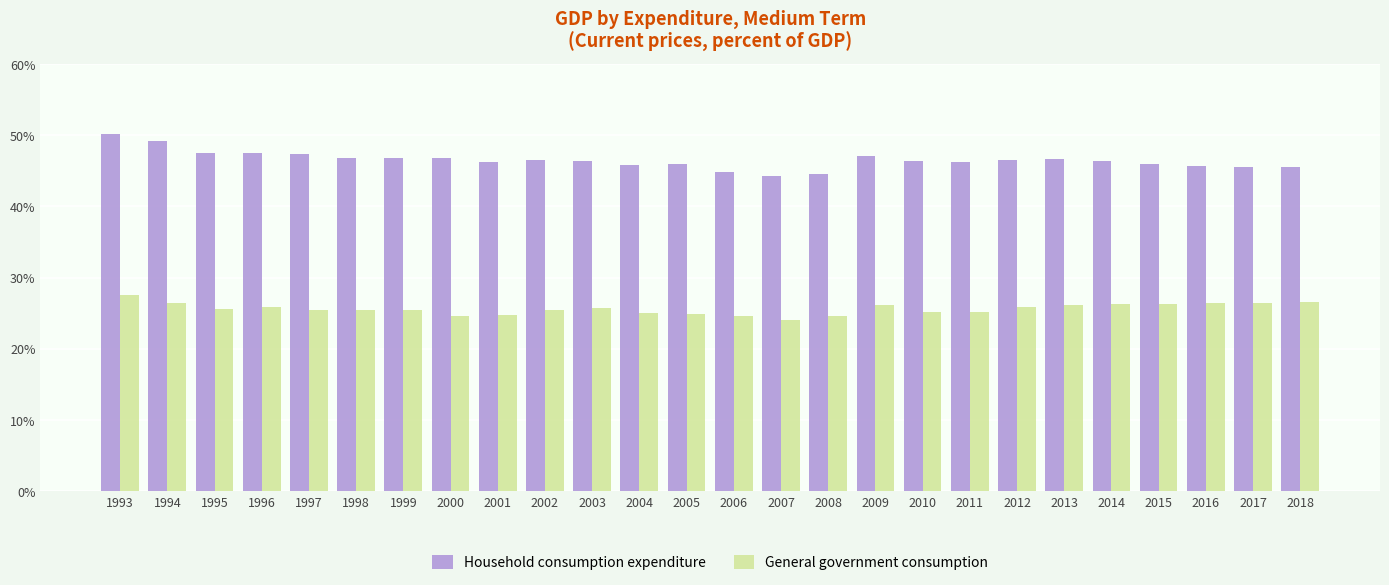

What is the difference between the maximum and minimum values in the General government consumption series?

3.4